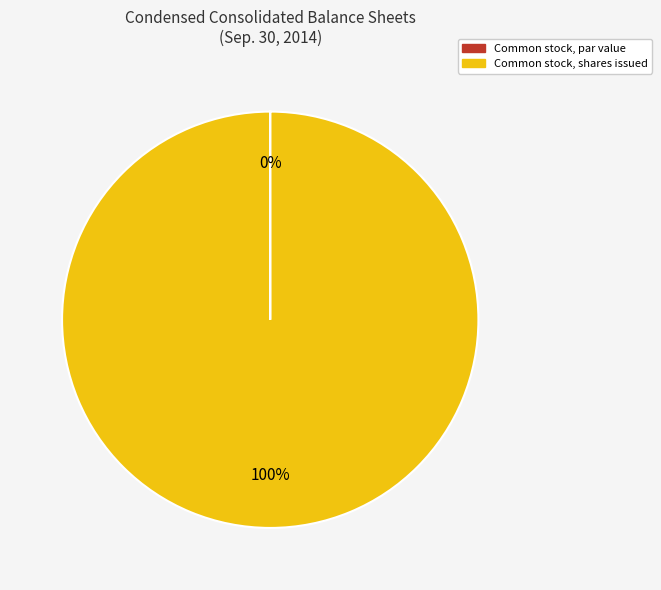

To the nearest percent, what portion does Common stock, shares issued represent?

100%